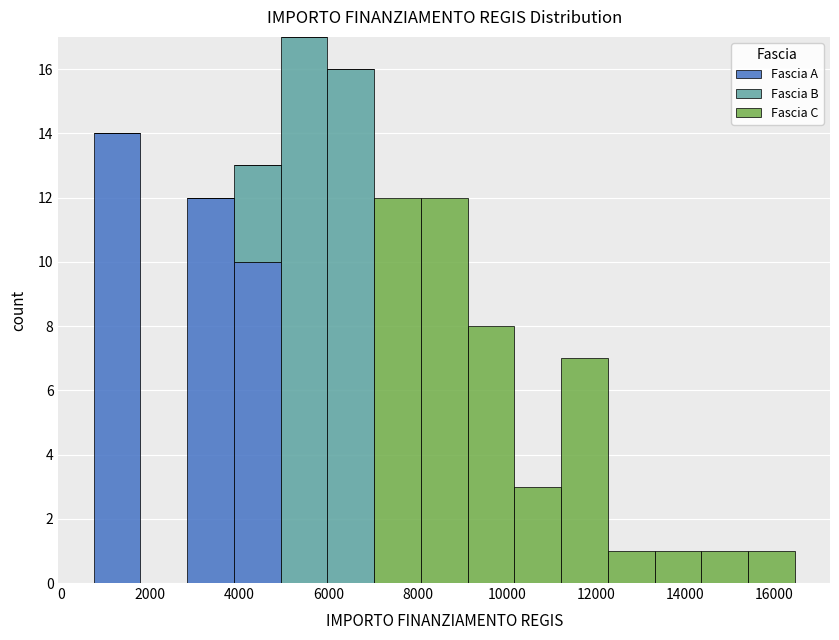

What is the total height of the stacked bar covering 9200 to 10200 on the x-axis? Neither the bar edges nor the heights are printed on the chart, so give them approximately, as read against the axes.

8